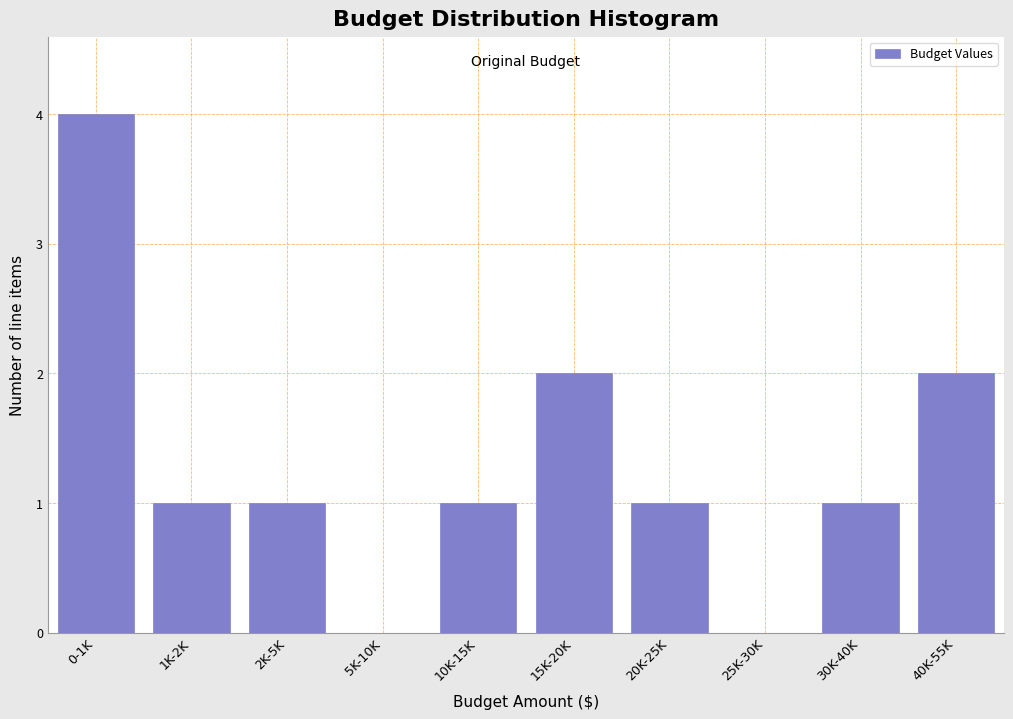

Reading right to left, what are all the values shown in this chart?

40K-55K=2	30K-40K=1	25K-30K=0	20K-25K=1	15K-20K=2	10K-15K=1	5K-10K=0	2K-5K=1	1K-2K=1	0-1K=4